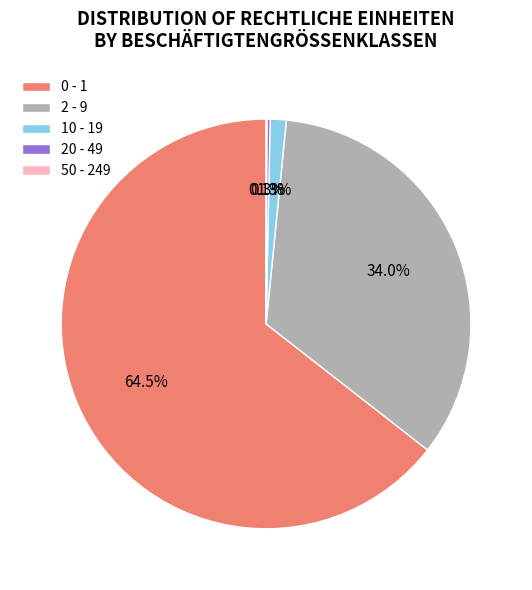

What is the majority slice?

0 - 1